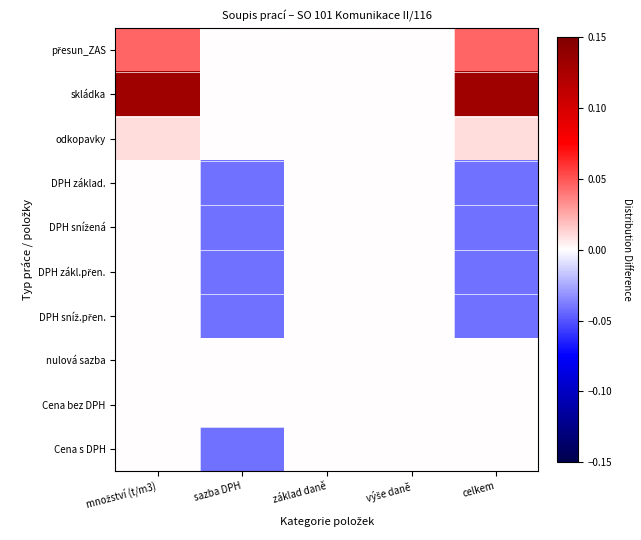

At which category is the sum across all series the highest?

množství (t/m3)